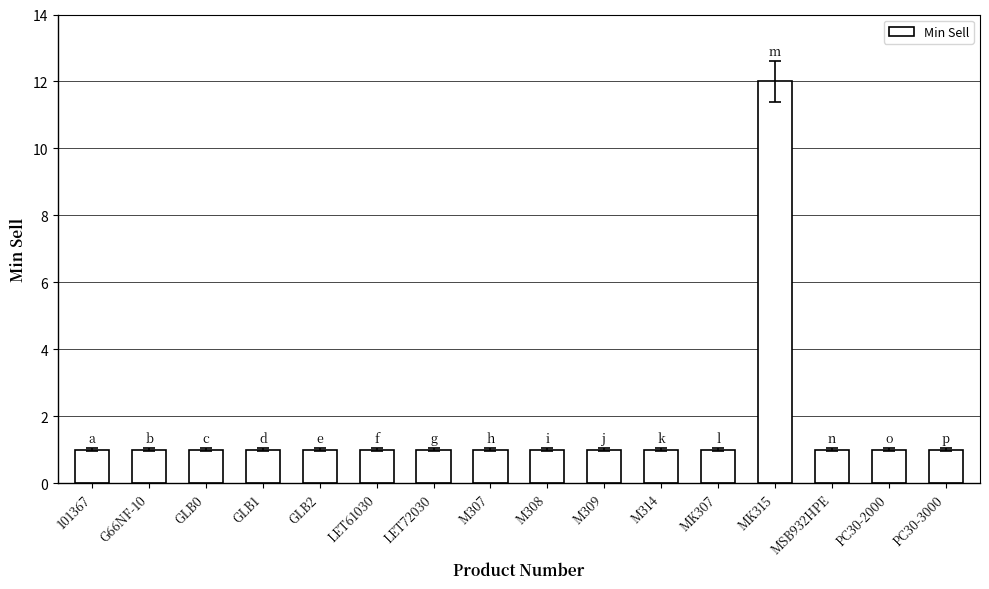

What is the value of the 12th bar from the left?

1